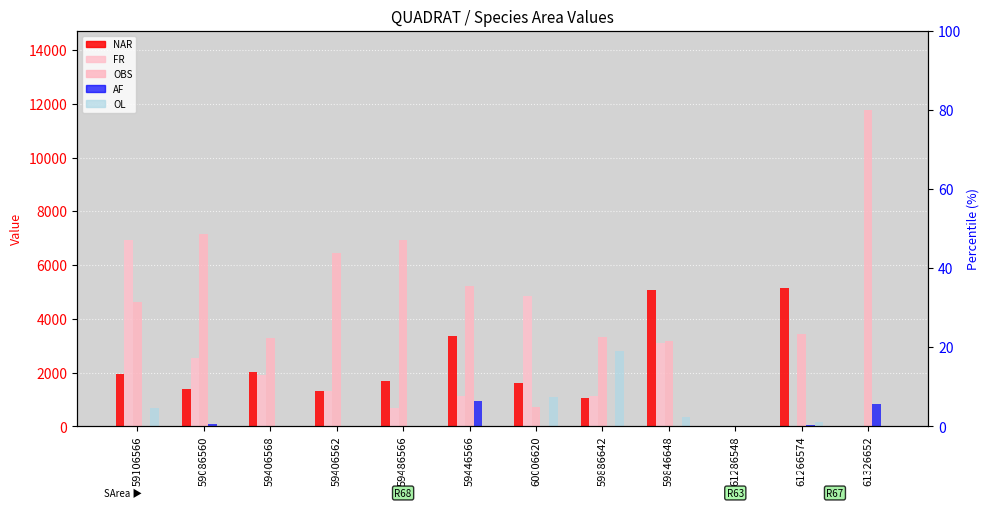

At 59886642, list the series in order from smallest to largest.

AF, NAR, FR, OL, OBS